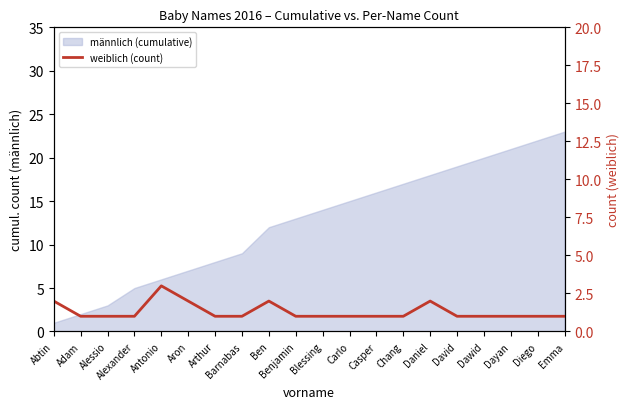

What position from the right is Daniel?

6